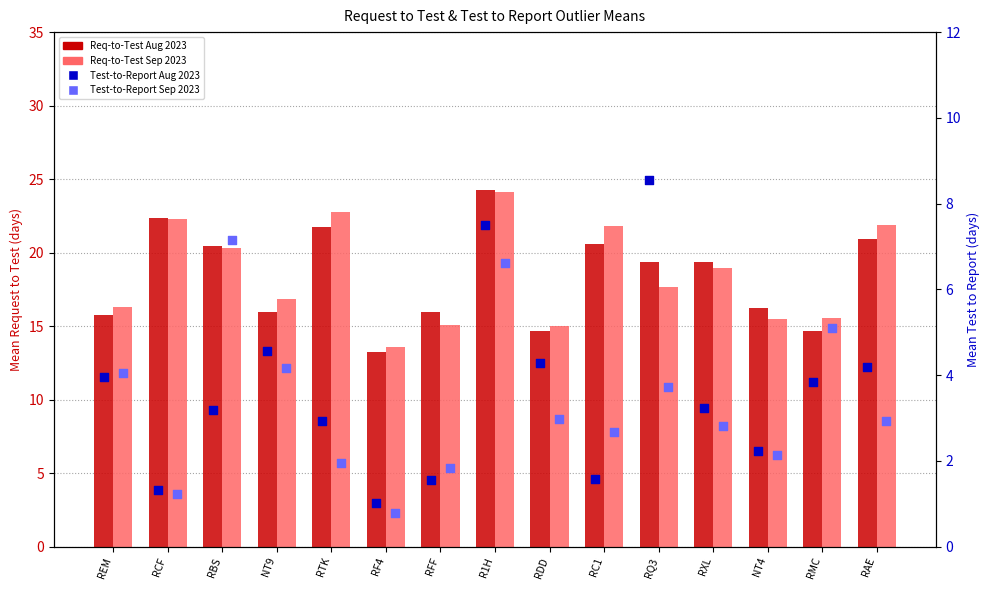

At how many categories does at least one series exceed 19?

8